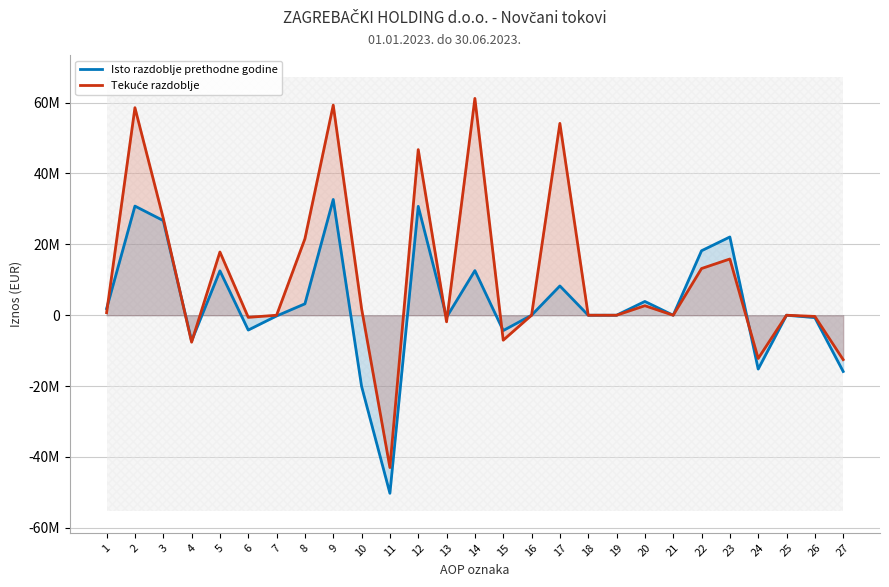

What is the difference between the highest and lowest values at 7?

204690